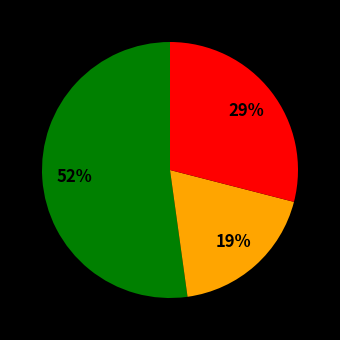

To the nearest percent, what is the difference between the largest and smallest slice percentages?

33%